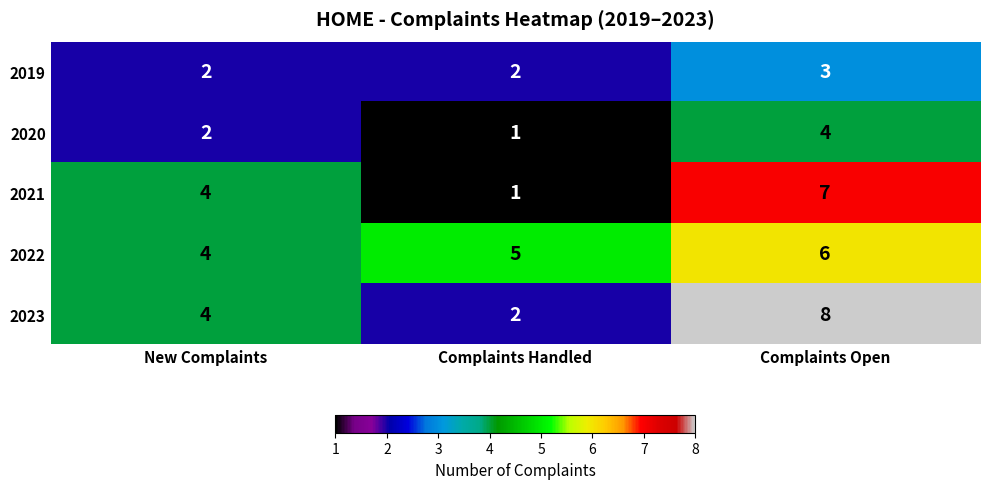

What is the greatest value displayed?

8